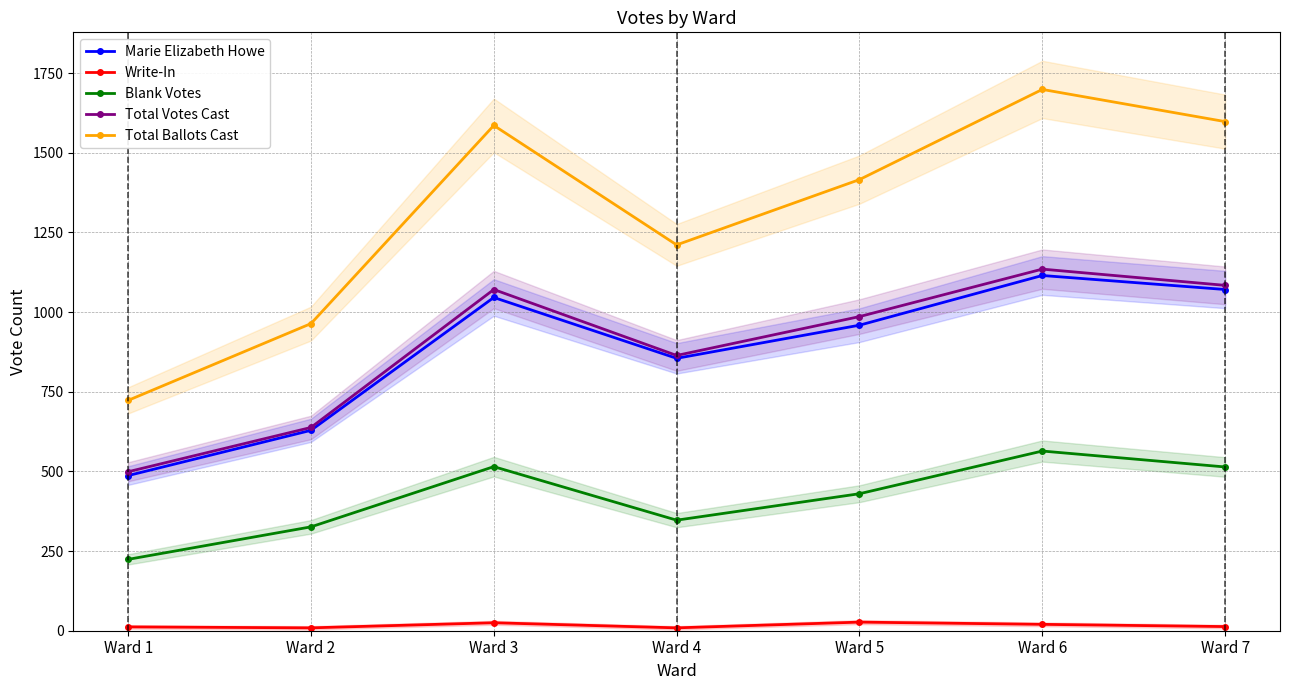

True or false: Total Ballots Cast and Blank Votes cross at least once.

False